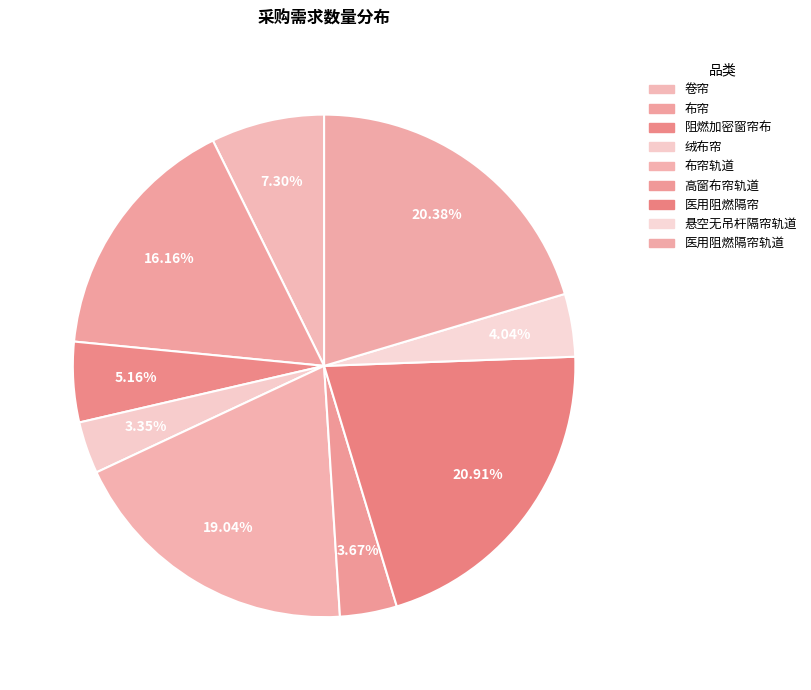

Is it true that 卷帘 is 7% of the pie?

True